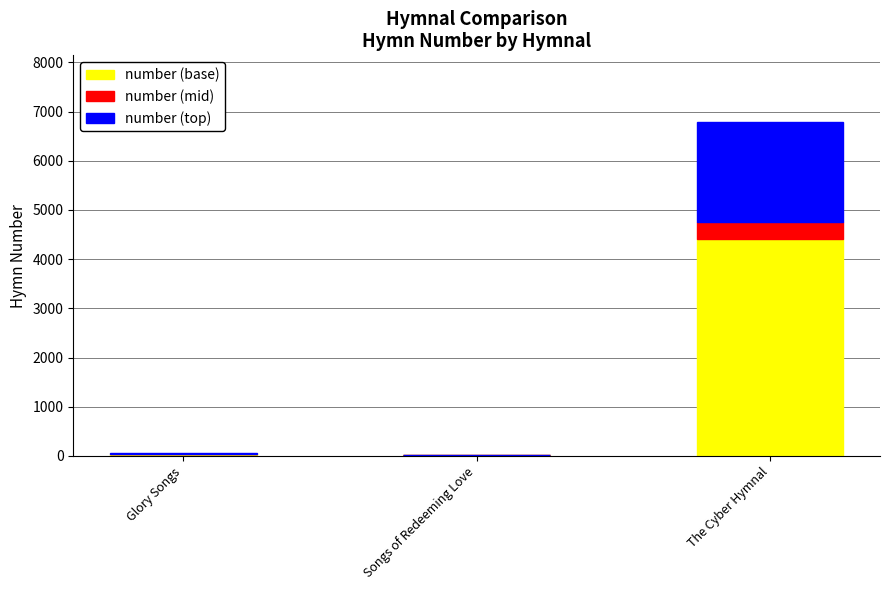

What is the total value across all series at Glory Songs?

53.0